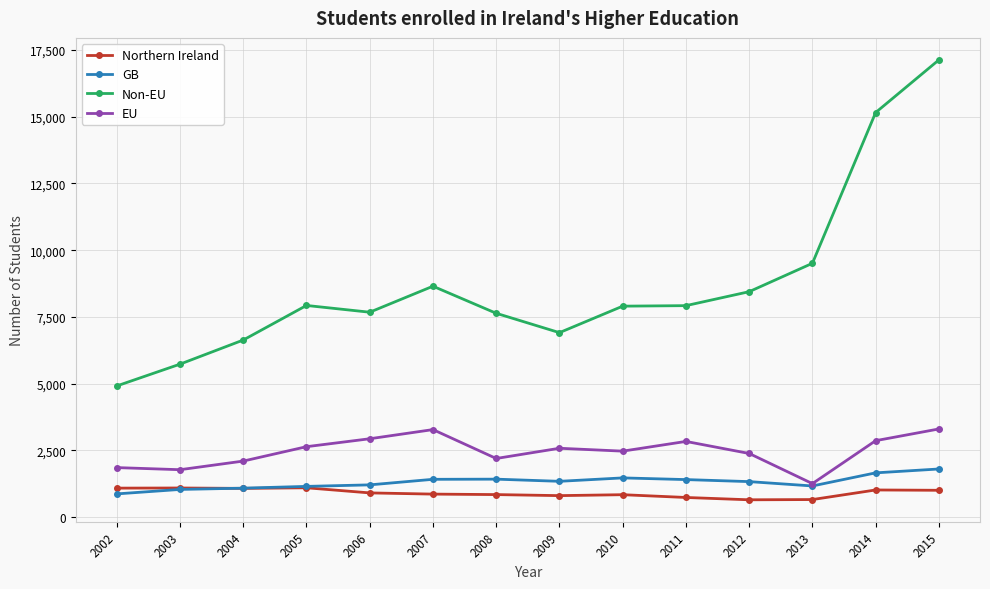

Rank the series at 2015 from lowest to highest value.

Northern Ireland, GB, EU, Non-EU